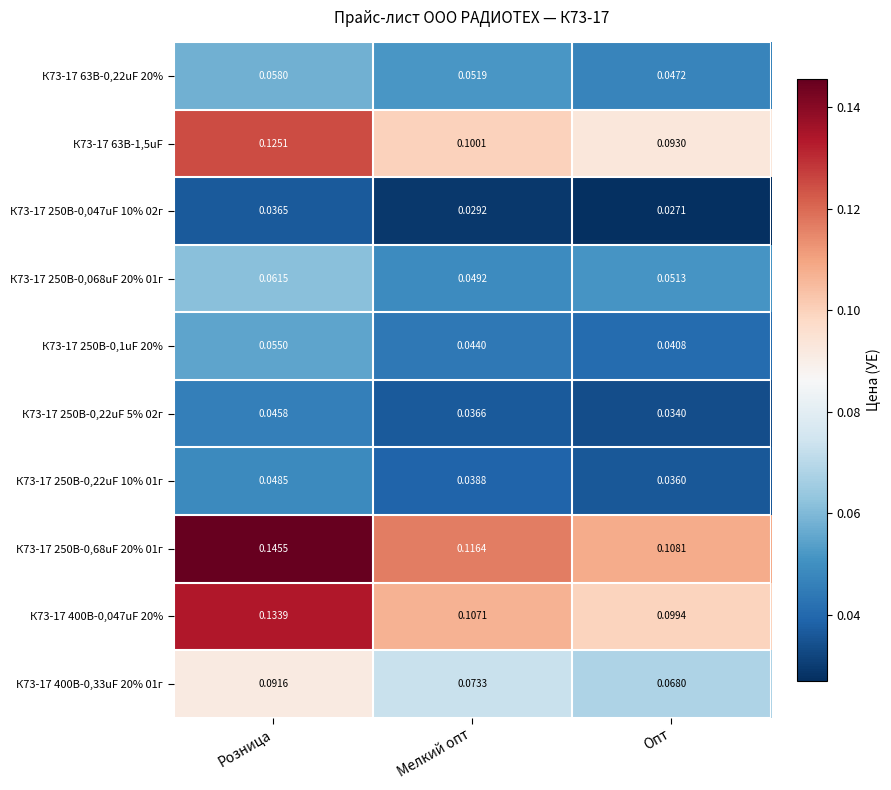

Which category has the lowest value across all series?

Опт